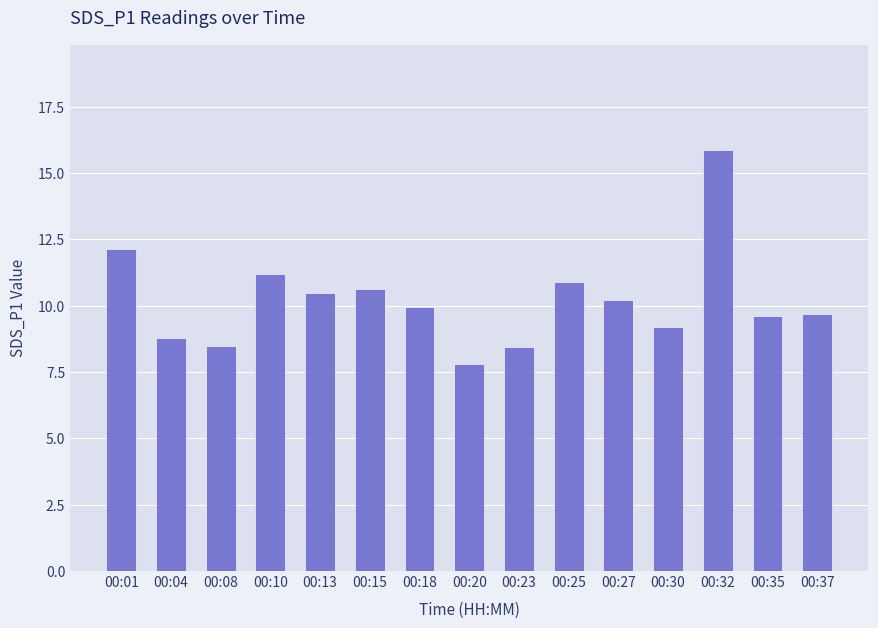

What is the change in value from 00:10 to 00:20?

-3.4